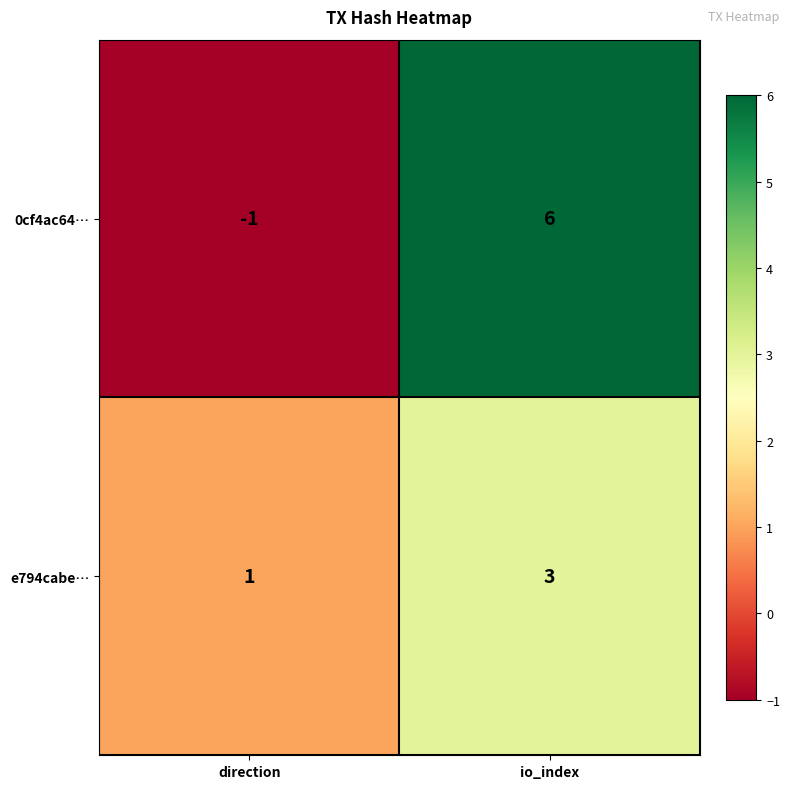

List the series in order of their peak value, highest first.

0cf4ac64…, e794cabe…